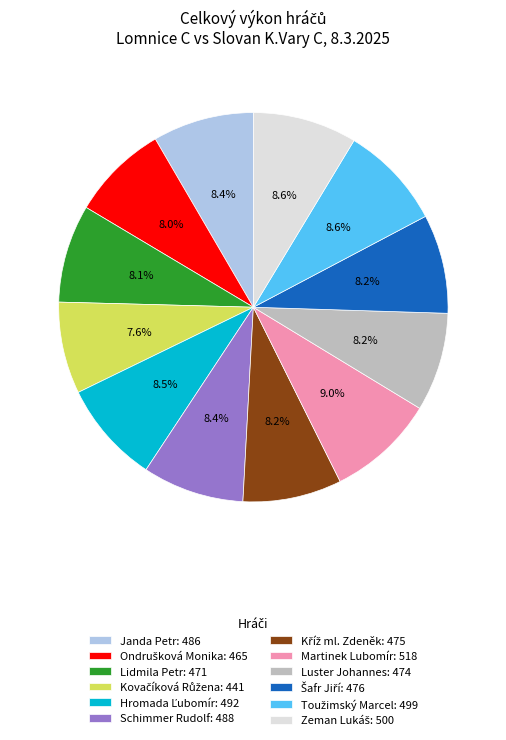

Is the sum of Lidmila Petr: 471 and Luster Johannes: 474 greater than half?

No